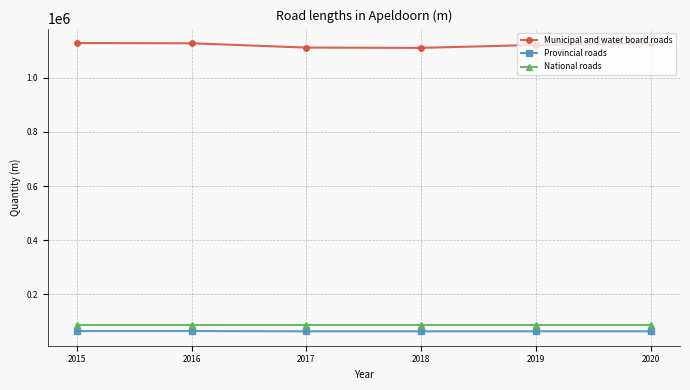

At how many categories does at least one series exceed 979902?

6